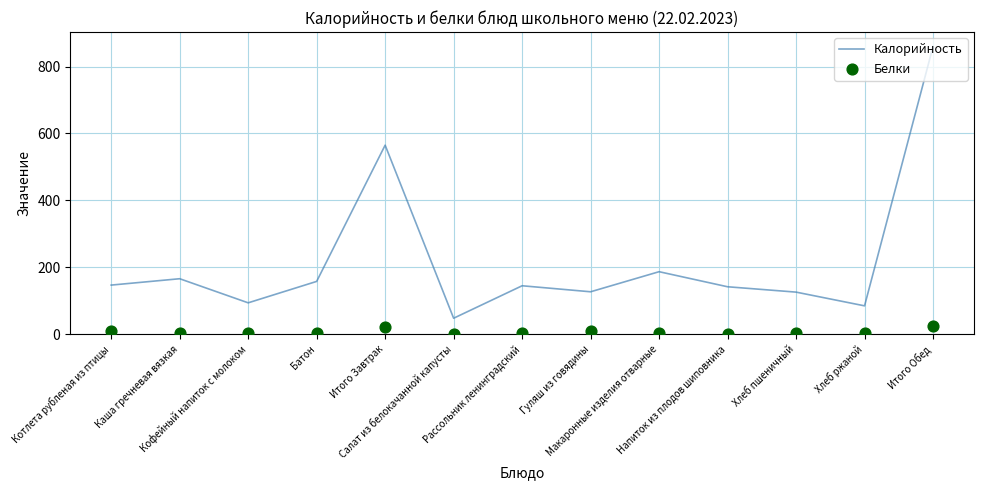

Which series reaches the maximum Y coordinate?

Калорийность